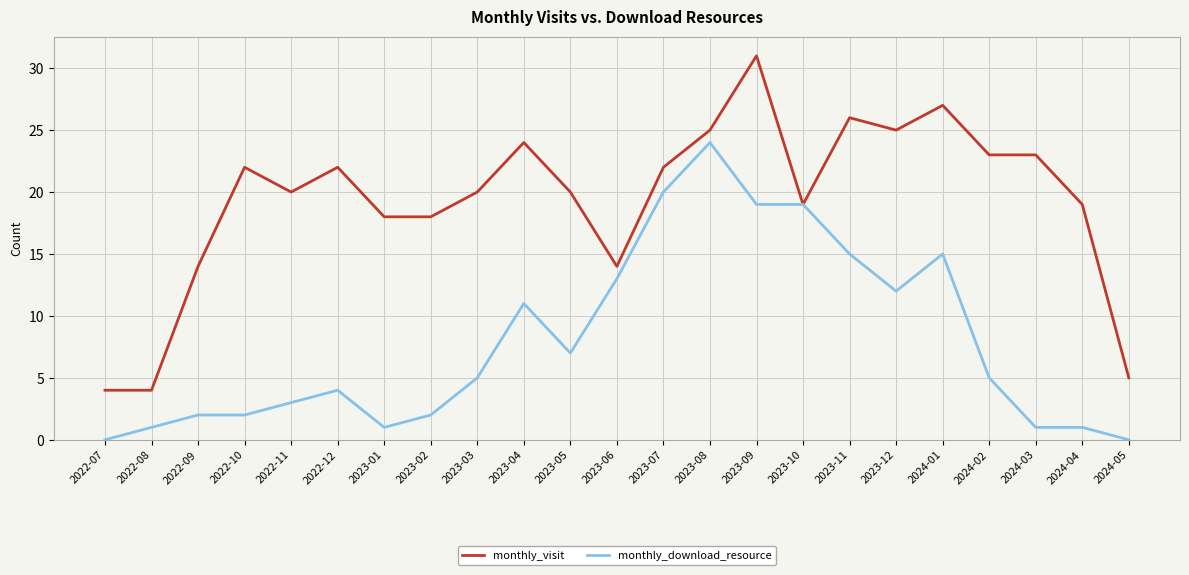

What is the difference between the highest and lowest values at 2024-02?

18